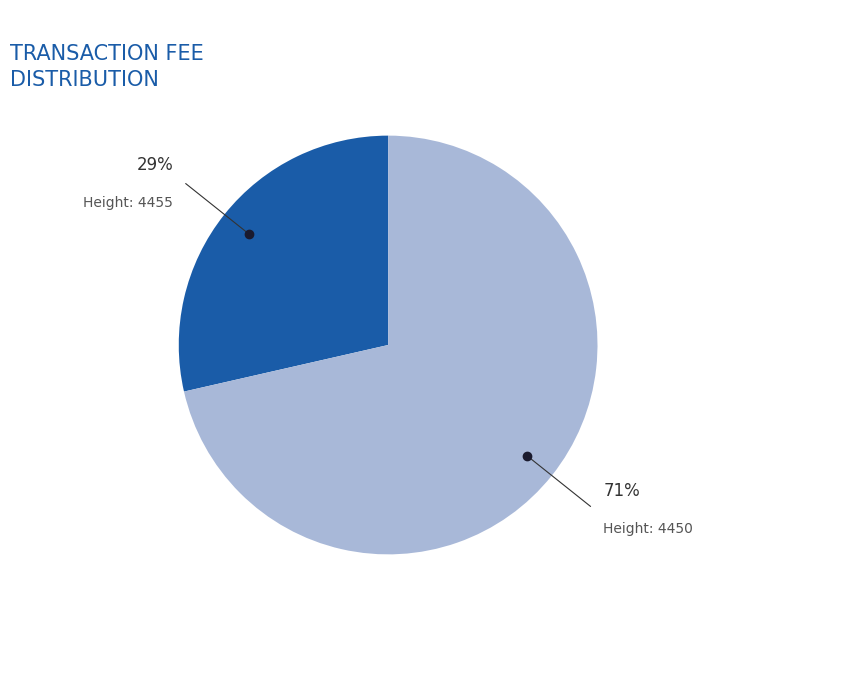

Is there a majority slice in this chart?

Yes